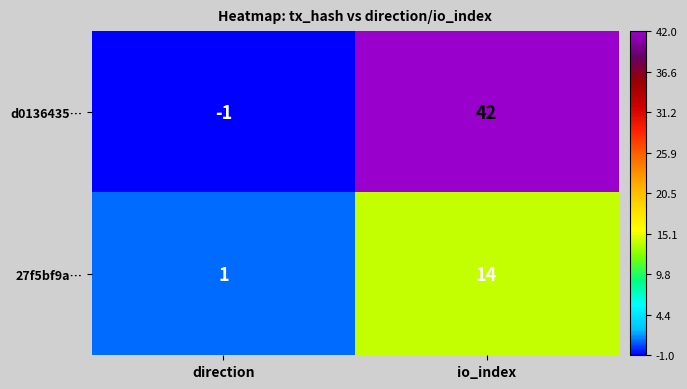

Read the d0136435… value at io_index, to the nearest 10.

40